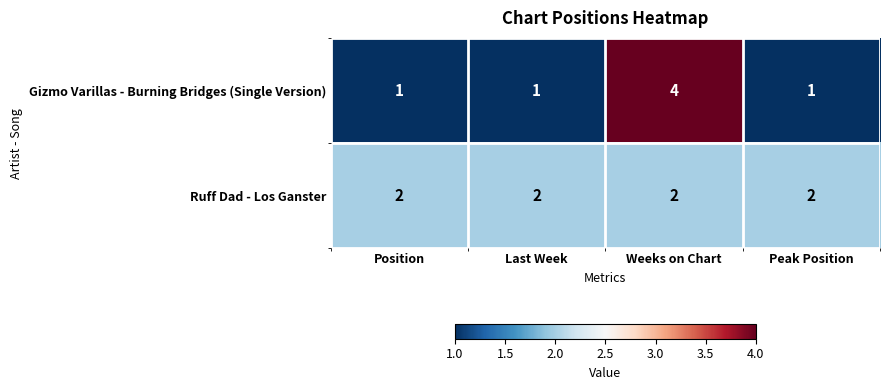

Reading left to right, list all the values displayed in this chart.

Gizmo Varillas - Burning Bridges (Single Version): Position=1	Last Week=1	Weeks on Chart=4	Peak Position=1
Ruff Dad - Los Ganster: Position=2	Last Week=2	Weeks on Chart=2	Peak Position=2